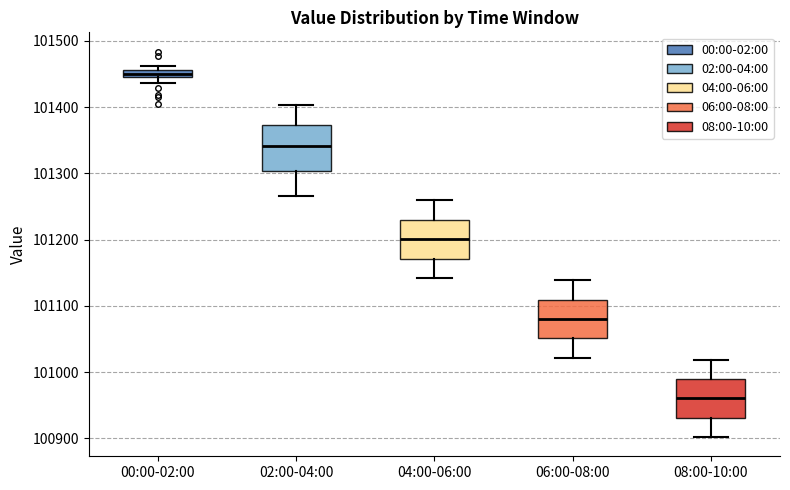

Which box has the highest median line?

00:00-02:00